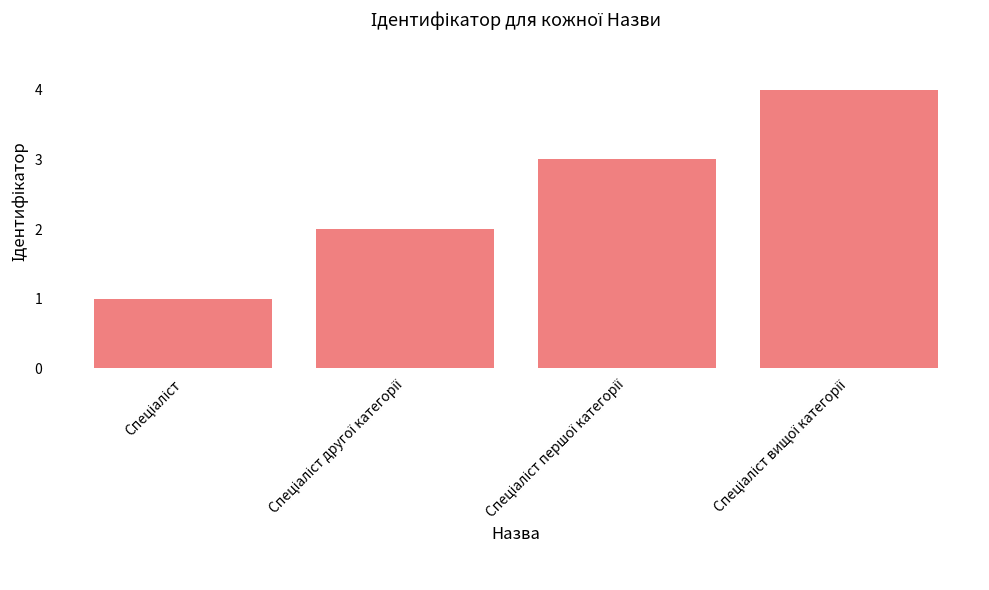

What is the value of the 2nd bar from the left?

2